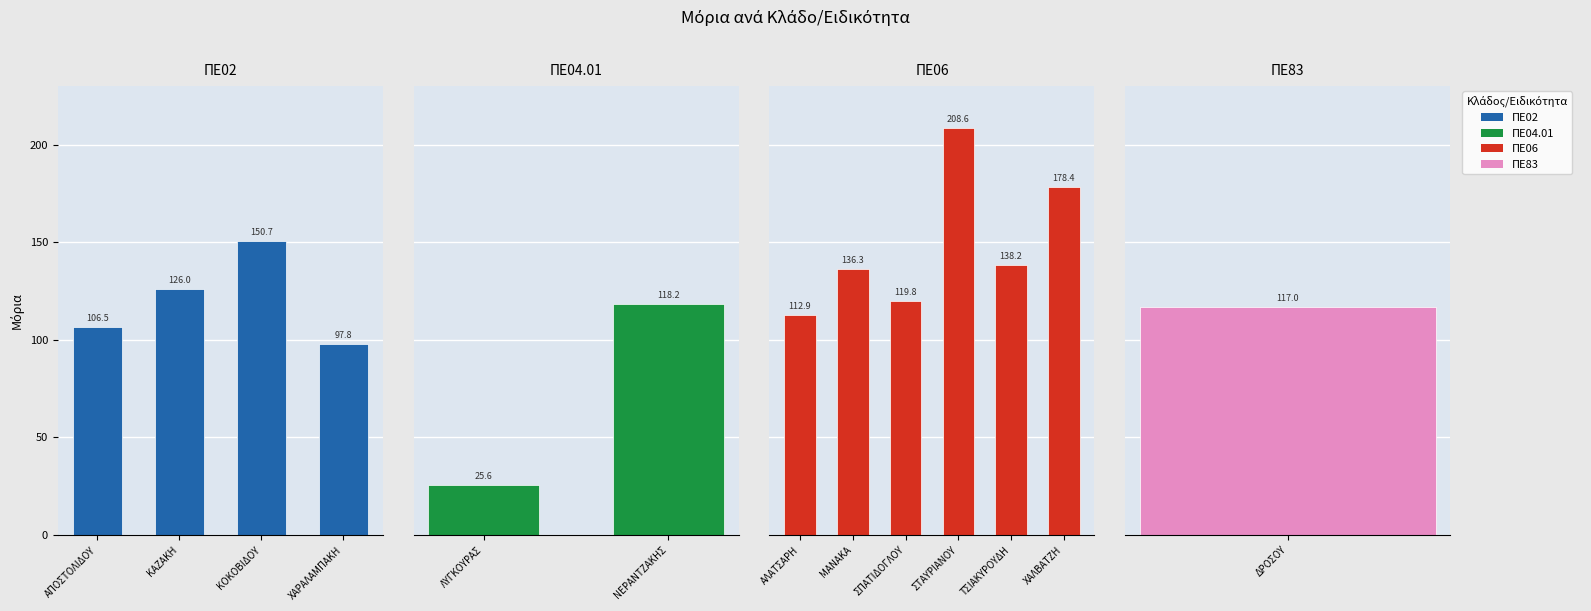

Is it true that the value at ΣΠΑΤΙΔΟΓΛΟΥ is 156.3?

False